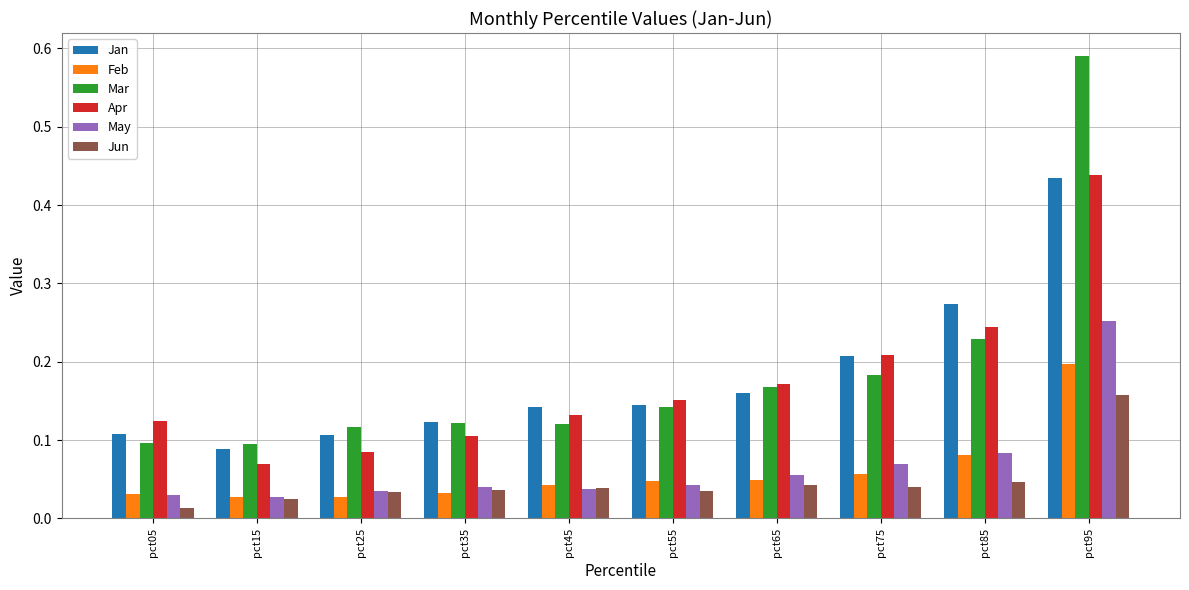

Is it true that Apr equals 0.1 at pct05?

True